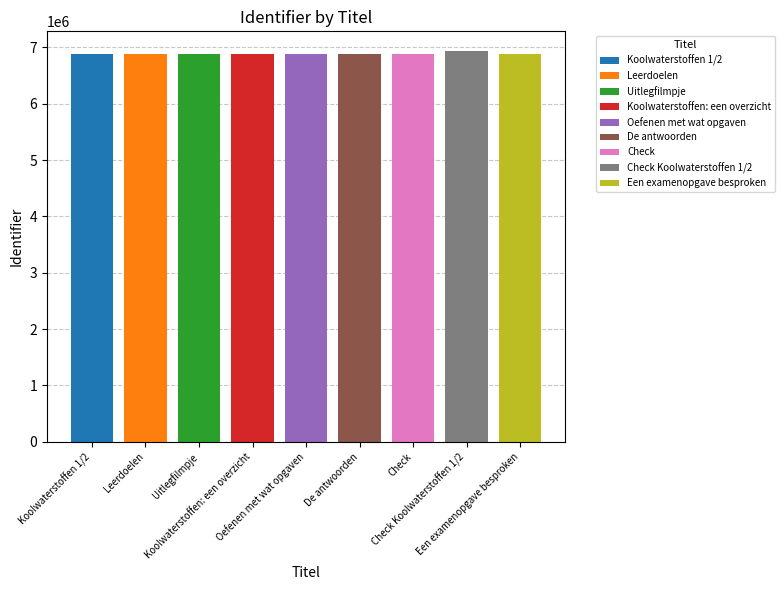

Are the bars horizontal?

No